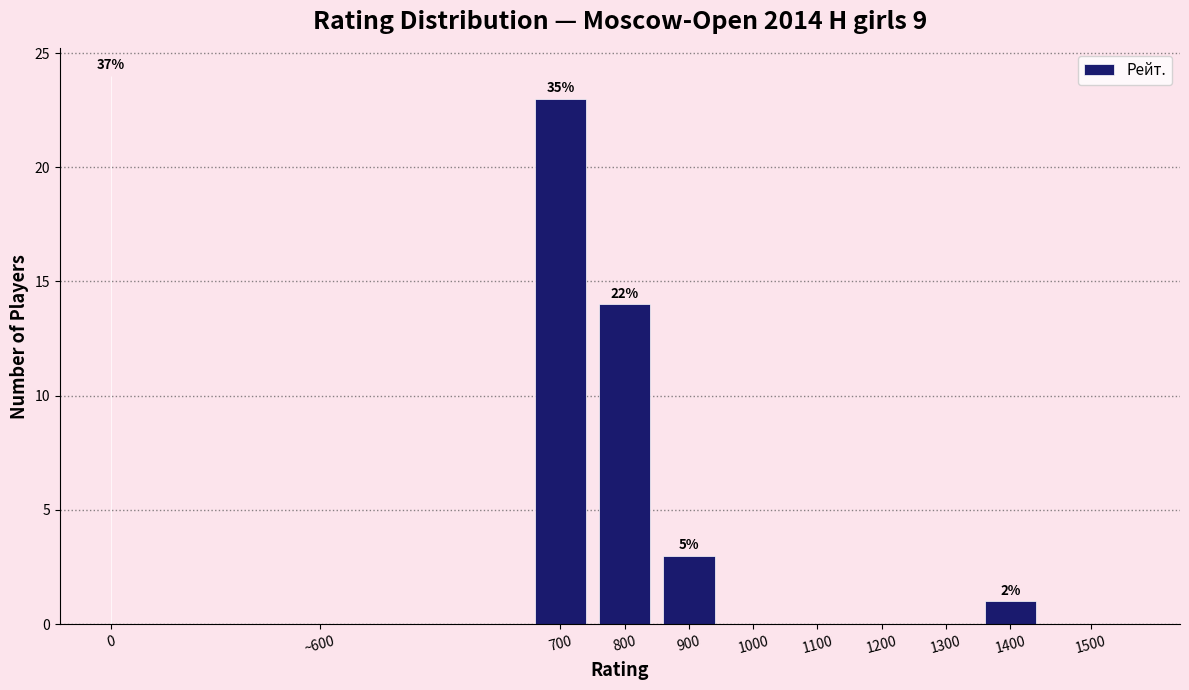

Reading left to right, list all the values displayed in this chart.

0=24	~600=0	700=23	800=14	900=3	1000=0	1100=0	1200=0	1300=0	1400=1	1500=0